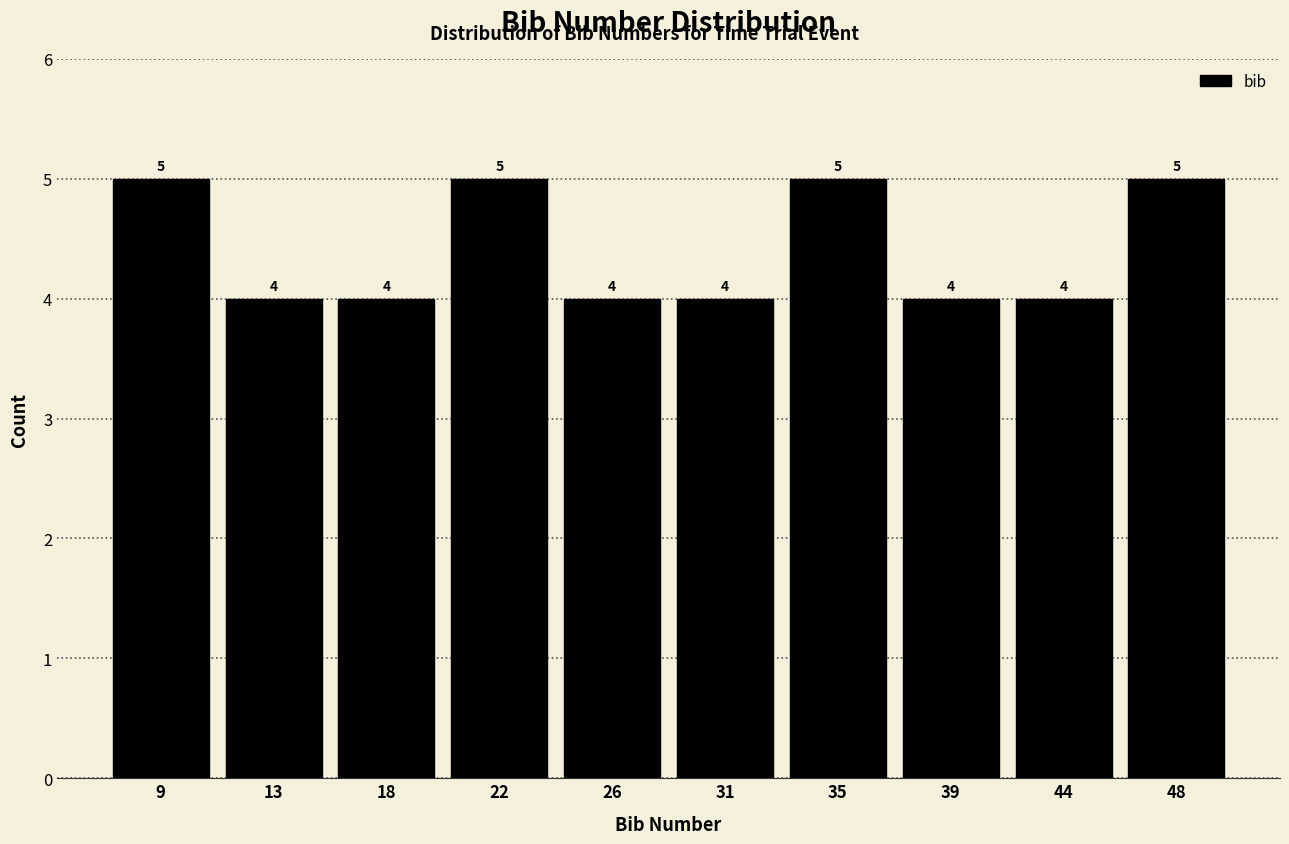

Reading left to right, transcribe this chart: for each bar, give the range it covers on the x-axis and its height. The bar edges are not printed on the chart, so give them approximately, as read against the axis.

7.0 to 11.3: 5
11.3 to 15.6: 4
15.6 to 19.9: 4
19.9 to 24.2: 5
24.2 to 28.5: 4
28.5 to 32.8: 4
32.8 to 37.1: 5
37.1 to 41.4: 4
41.4 to 45.7: 4
45.7 to 50.0: 5